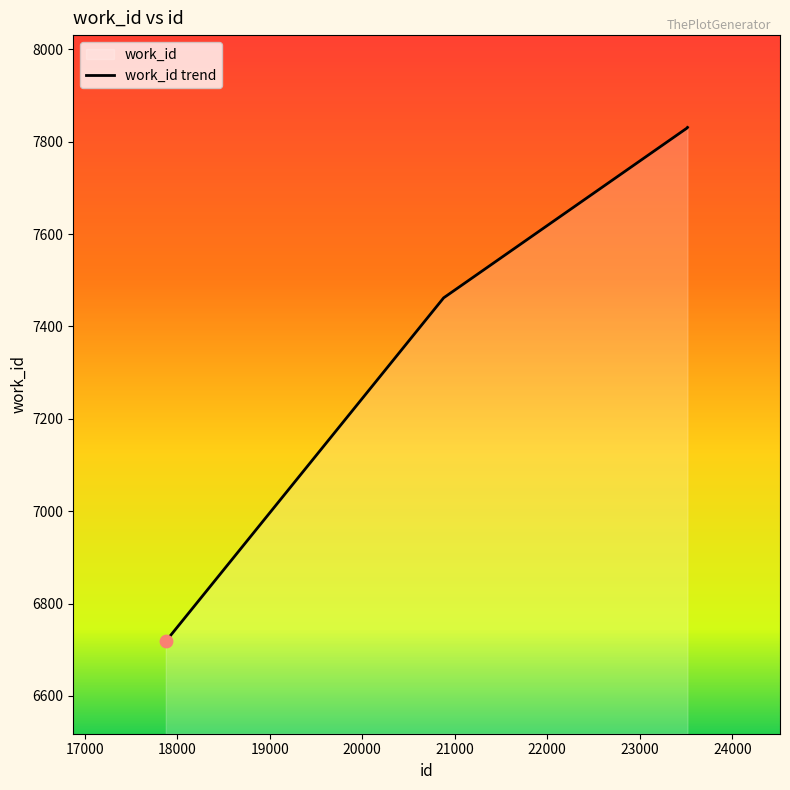

What is the change in value from 17876 to 23516?

+1113